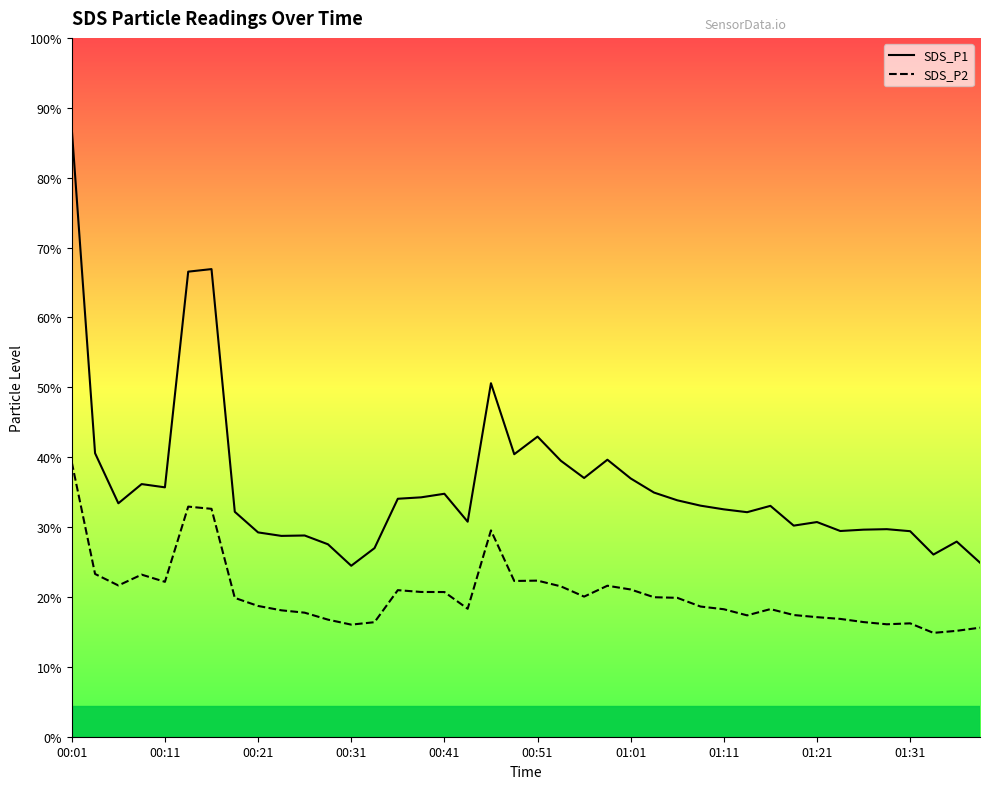

What are all the series names shown in the legend?

SDS_P1, SDS_P2